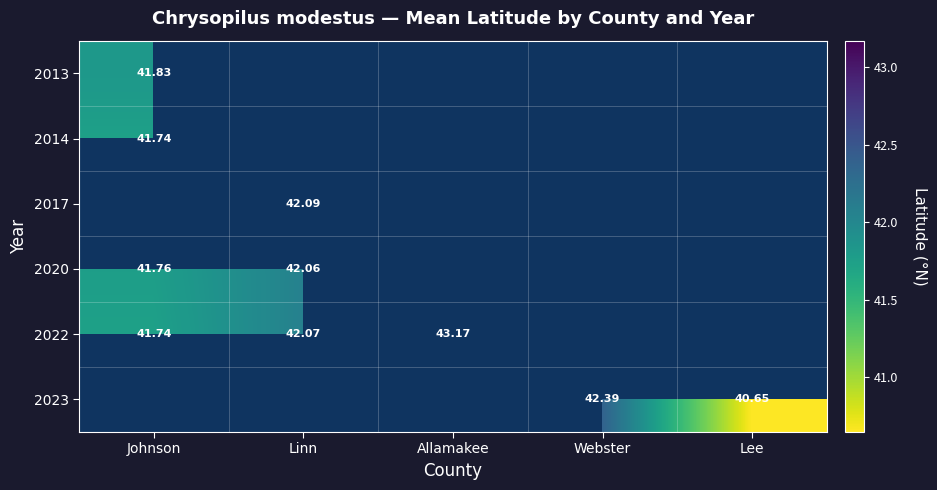

Is the value of 2020 at Linn greater than the value of 2022 at Allamakee?

No